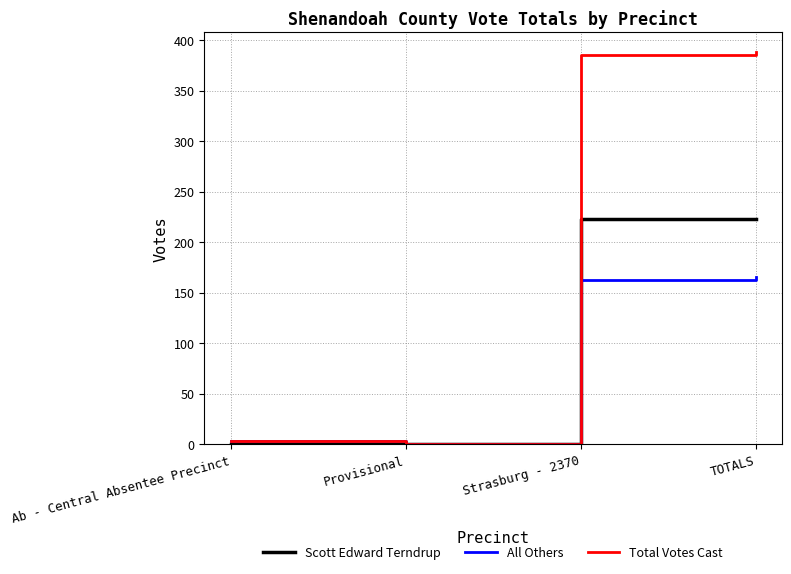

What is the difference between the All Others values at TOTALS and Ab - Central Absentee Precinct?

162